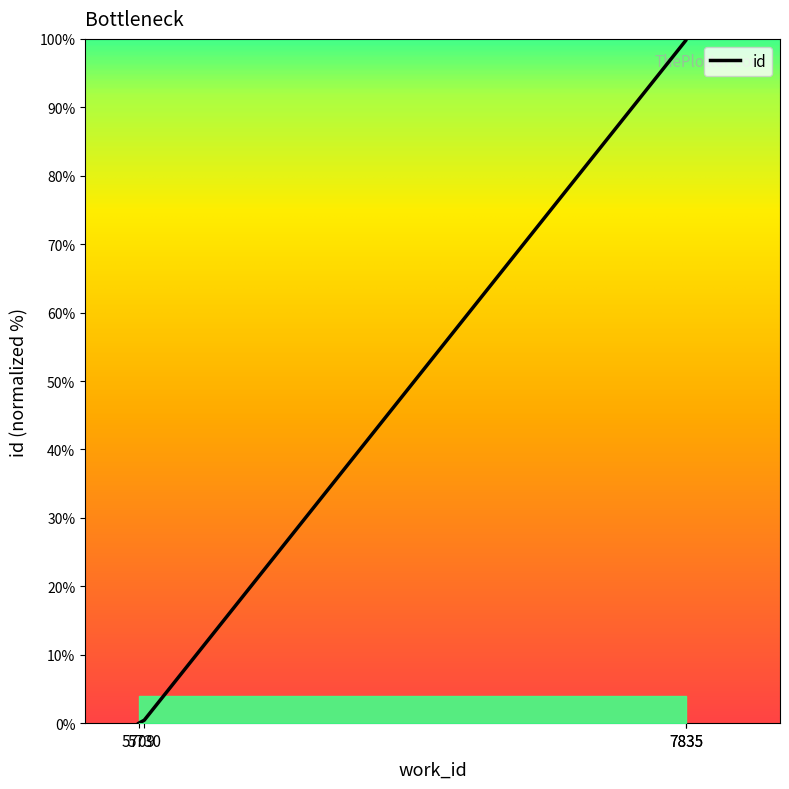

What is the difference between the second highest and minimum values?

99.8